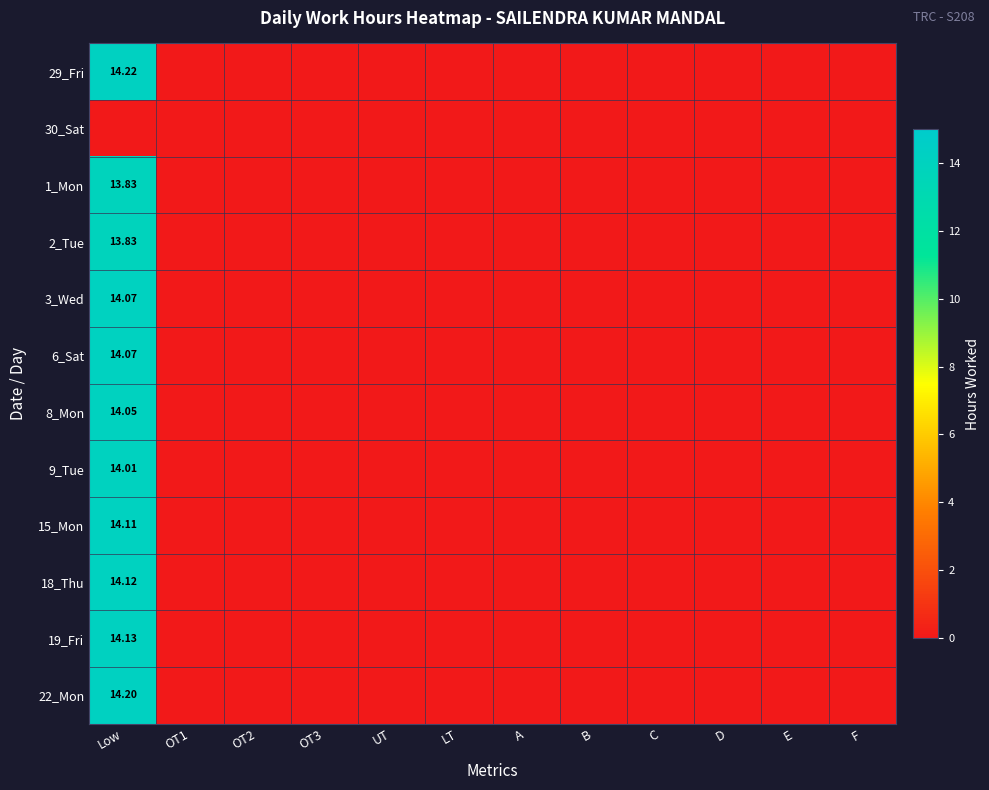

What is the difference between the maximum and minimum values in the 8_Mon series?

14.1